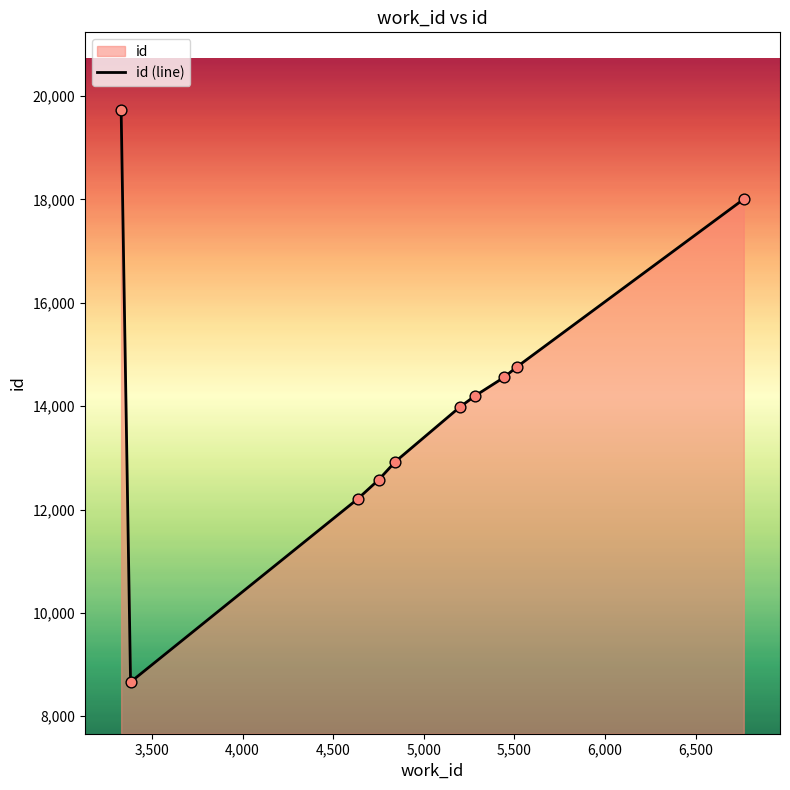

What is the maximum value shown in the chart?

19734